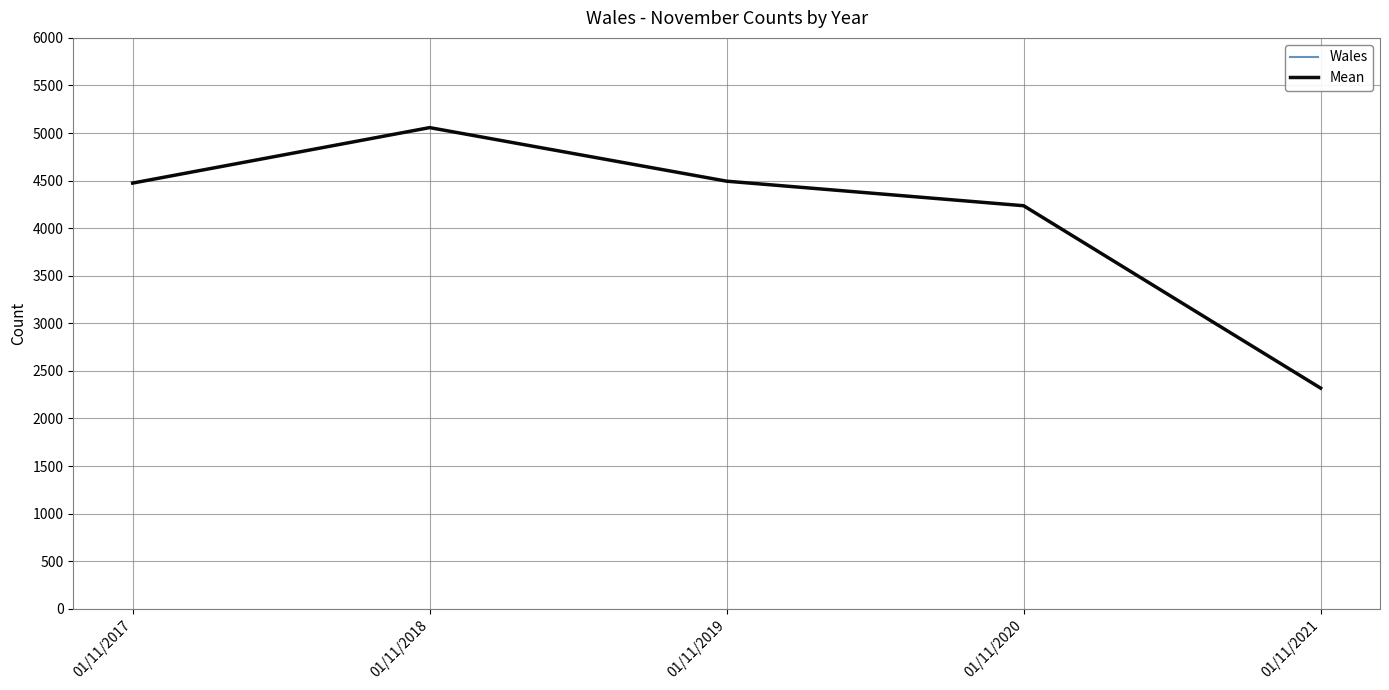

Is this an area chart (filled region under the line)?

No